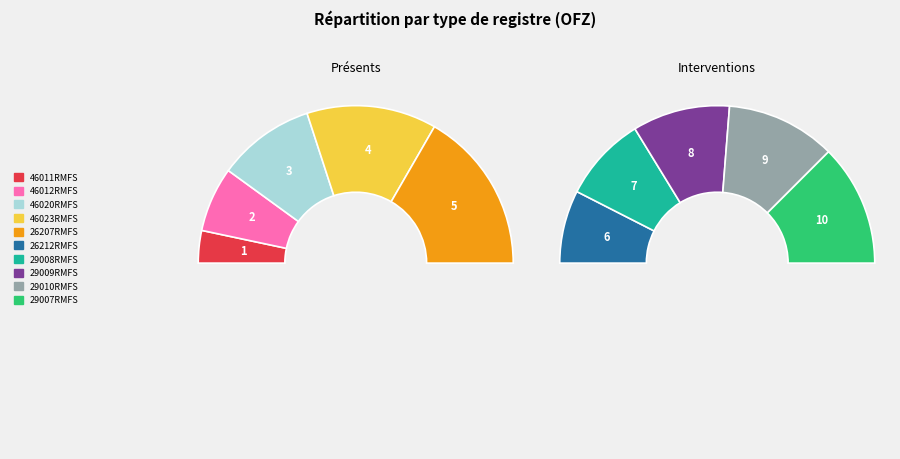

Does any single category account for the majority?

No